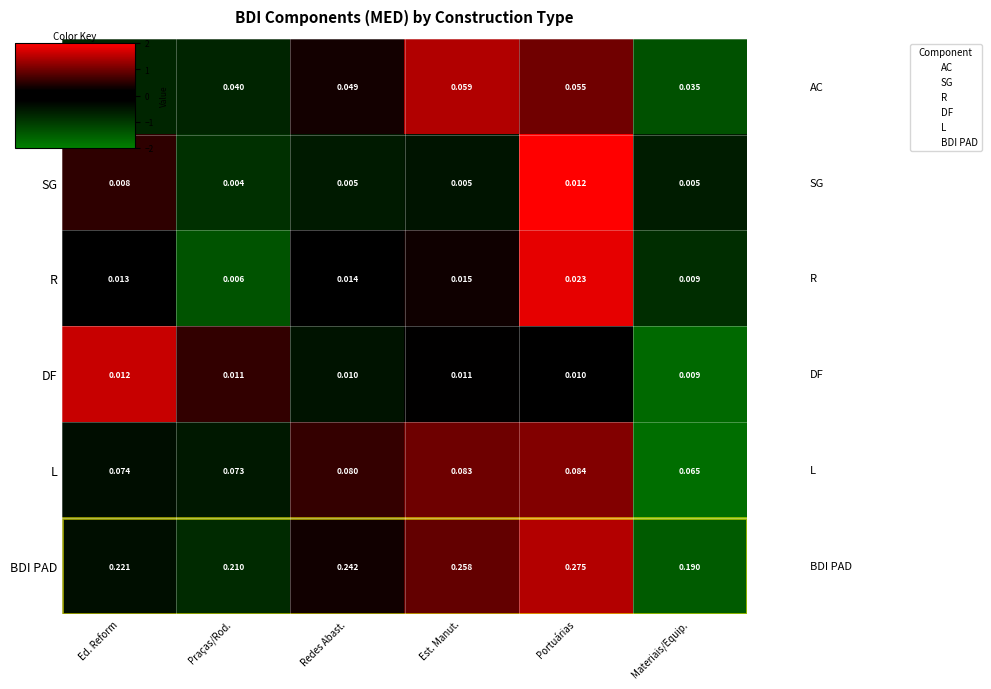

Which series has the largest range (max minus min)?

BDI PAD